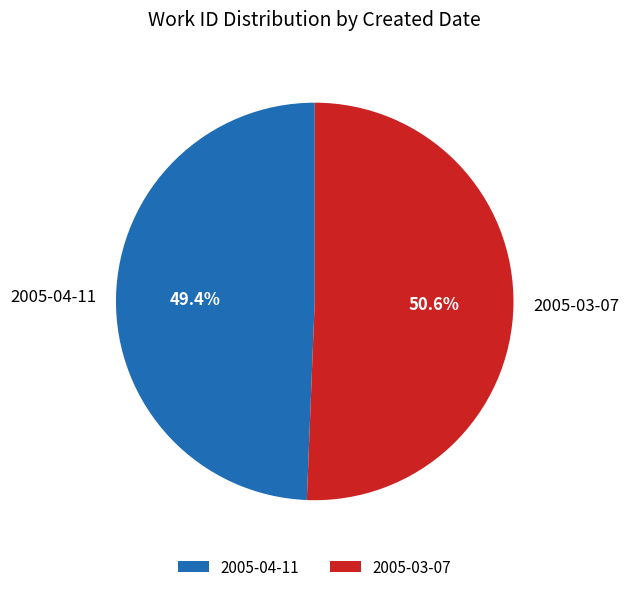

Approximately how many times larger is the value at 2005-04-11 compared to 2005-03-07?

1.0